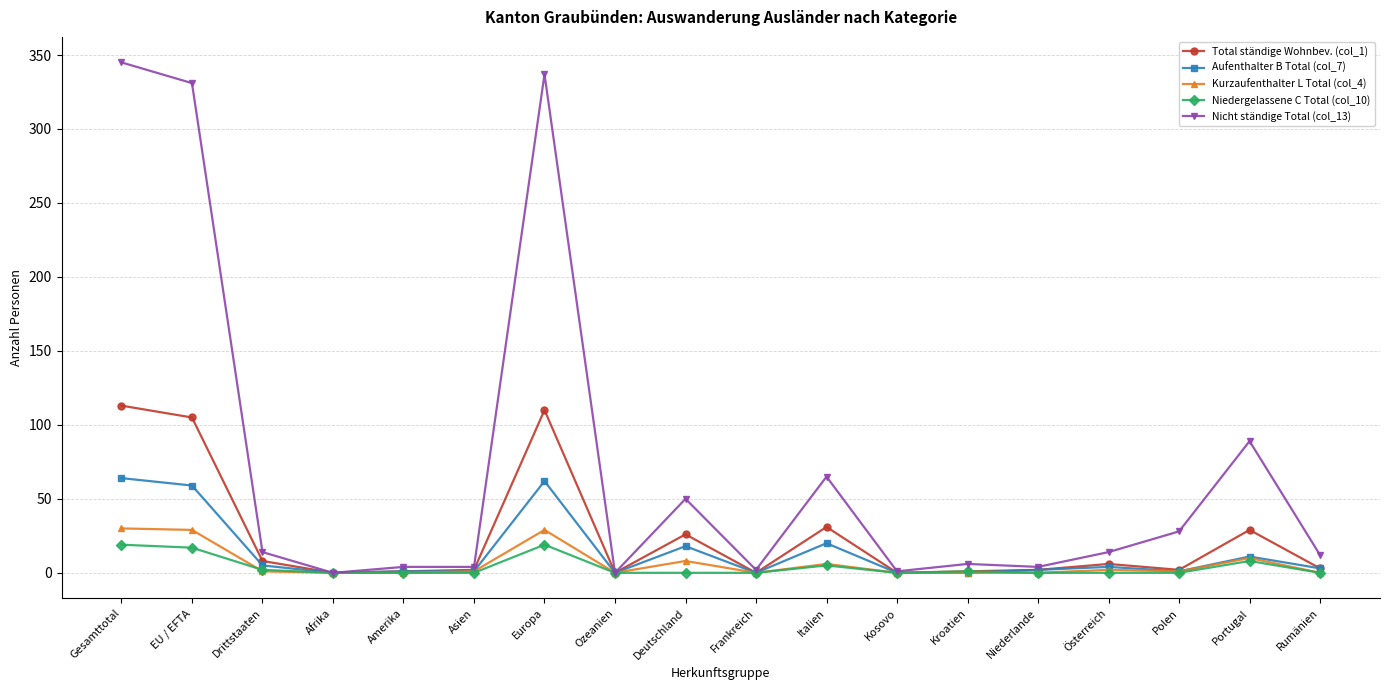

The value of Total ständige Wohnbev. (col_1) at Afrika is -41. True or false?

False